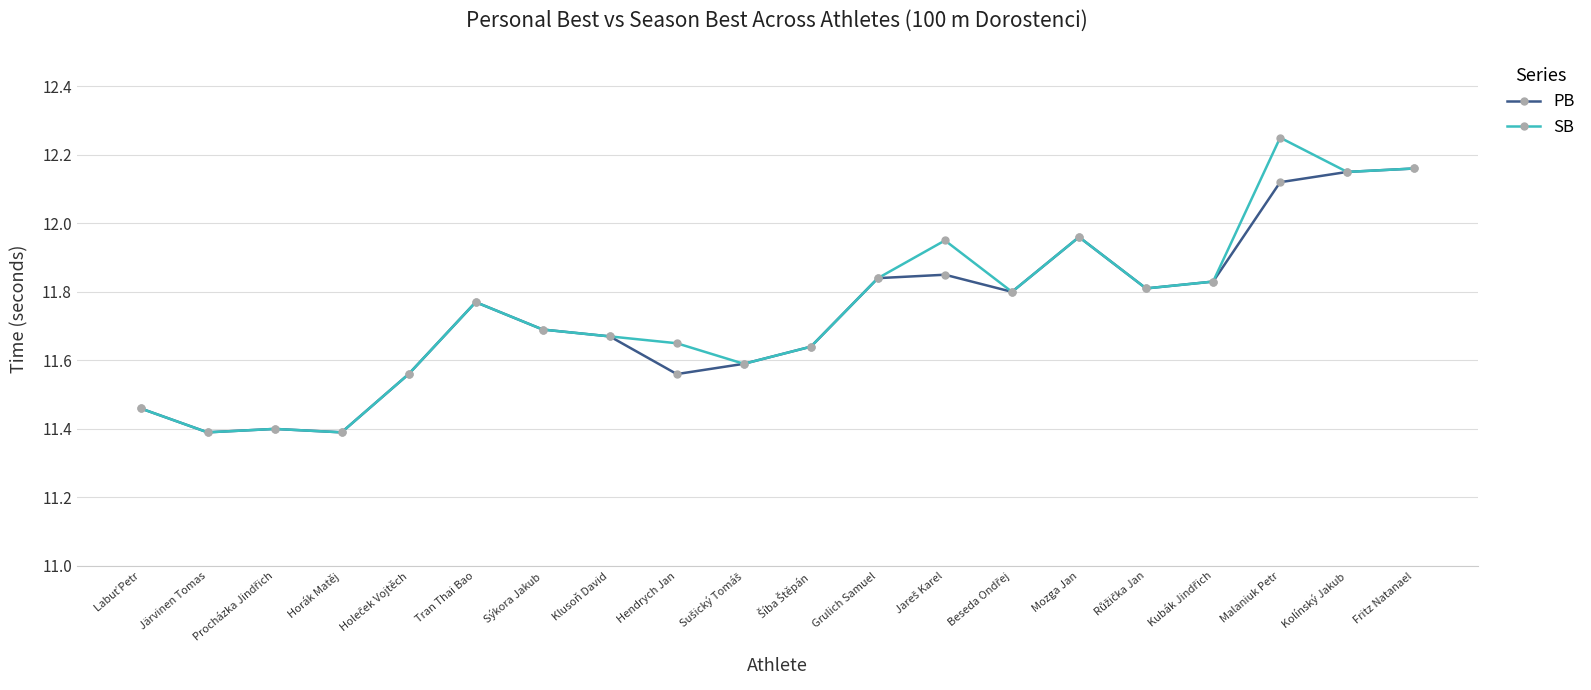

What is the total value across all series at Mozga Jan?

23.9